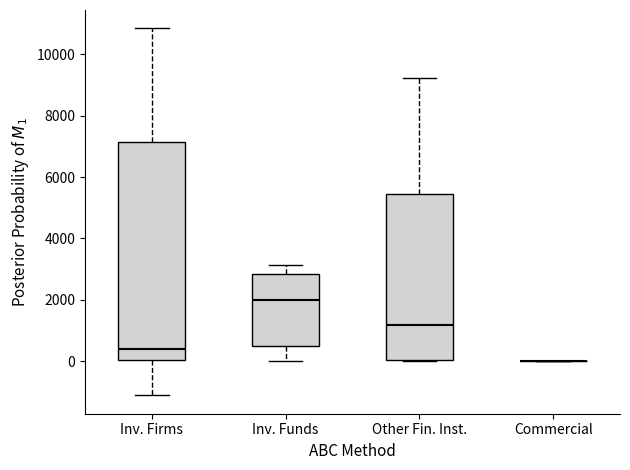

Reading left to right, read every box against the y-axis: the position of its median line, the range the box covers, and the ends of its whiskers. The values are not printed on the chart, so give them approximately, as read against the axis.

Inv. Firms: median 400, box 0 to 7200, whiskers -1200 to 10800
Inv. Funds: median 2000, box 600 to 2800, whiskers 0 to 3200
Other Fin. Inst.: median 1200, box 0 to 5400, whiskers 0 to 9200
Commercial: box collapsed to a line at 0, whiskers 0 to 0